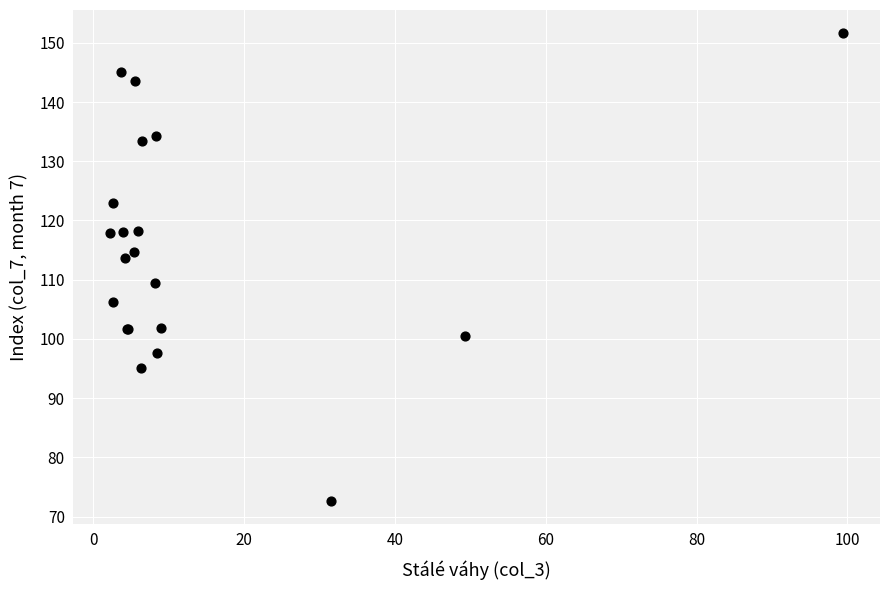

What Y value in the scatter plot is closest to 112?

113.6